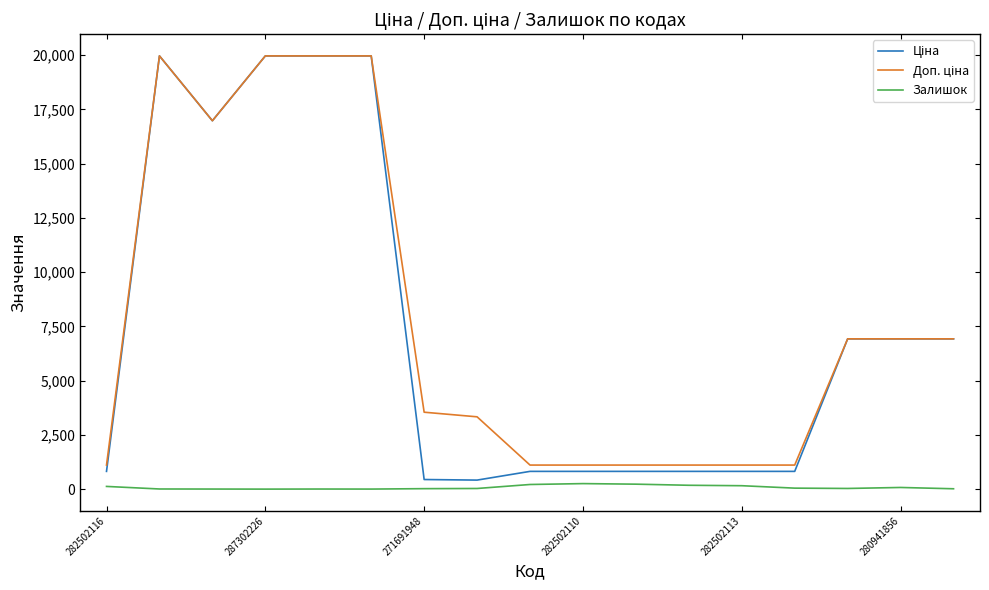

What is the maximum value shown in the chart?

19964.2